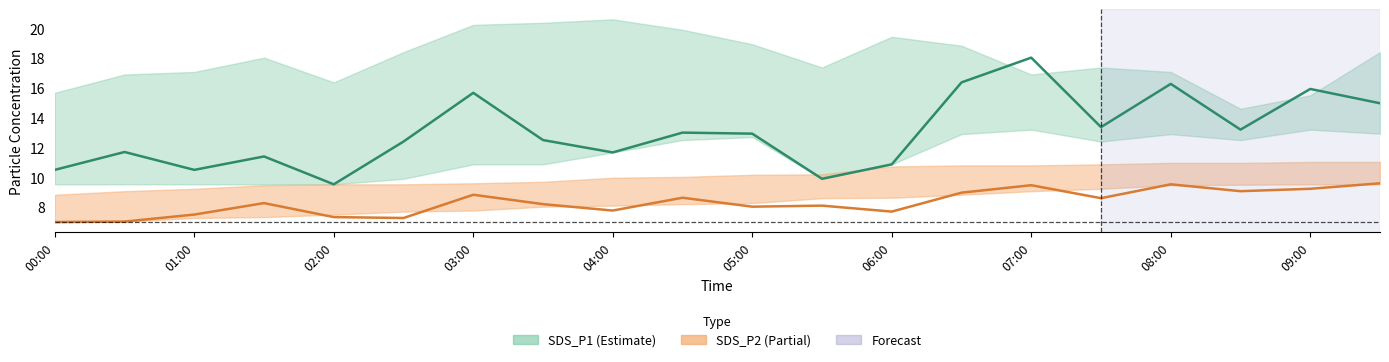

Which category has the highest value across all series?

07:00